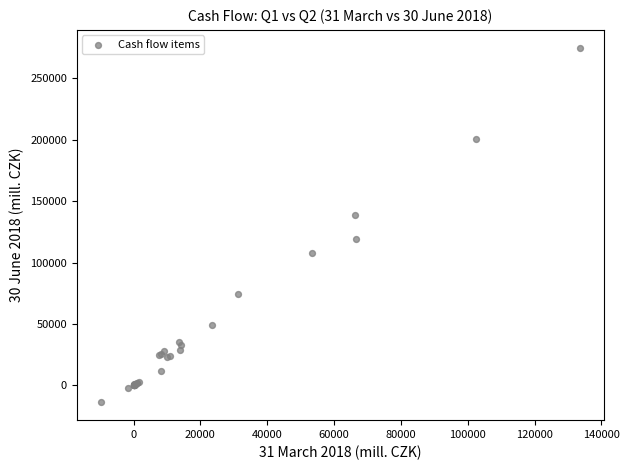

What Y value in the scatter plot is closest to 130513?

138647.8